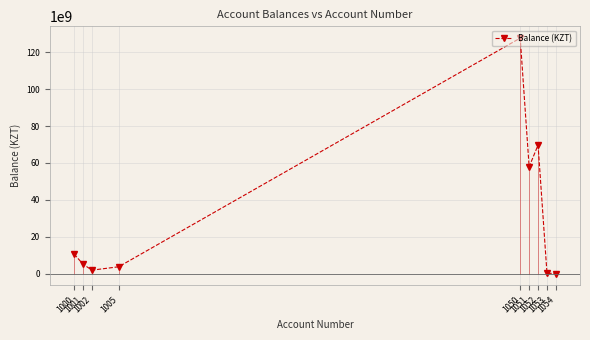

How many interior local peaks (higher than both neighbors) does the data have?

2